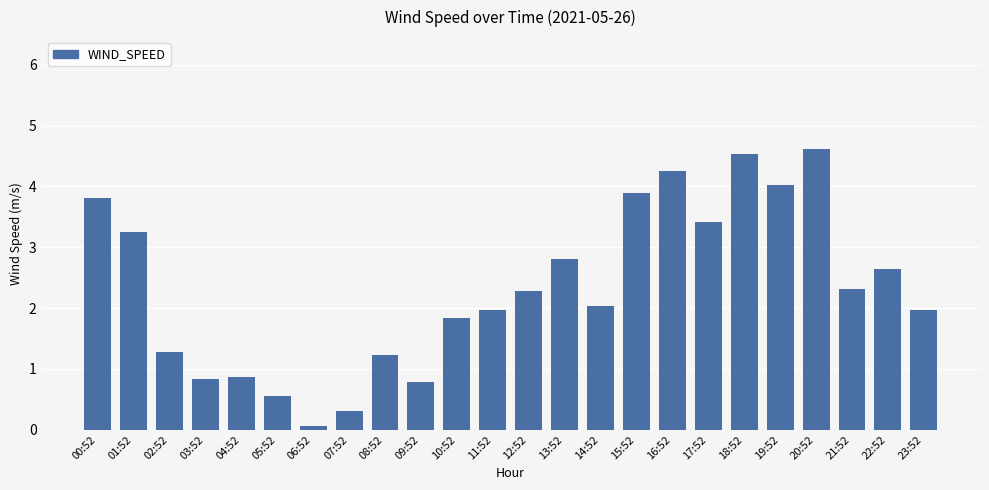

What is the value of the 5th bar from the left?

0.9